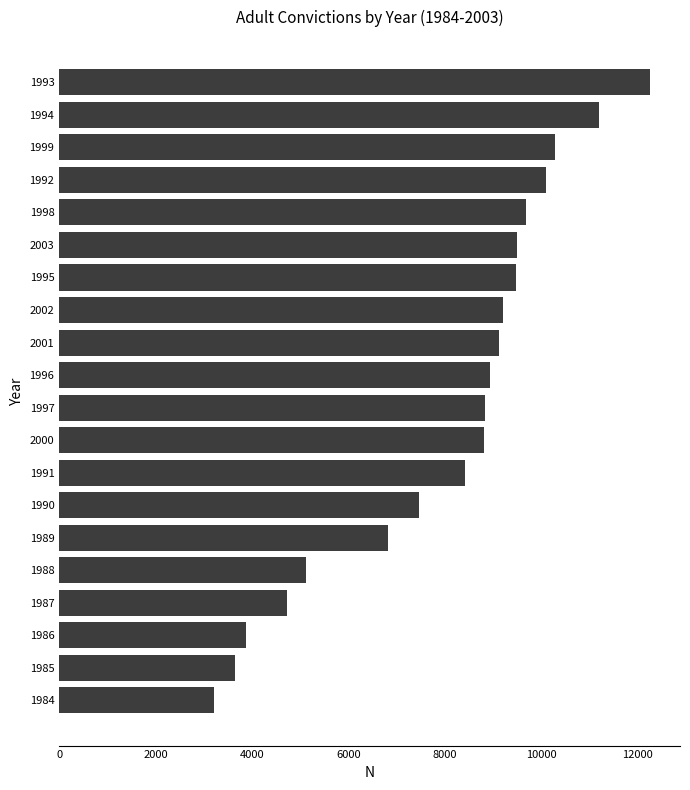

What is the change in value from 1991 to 1994?

+2780